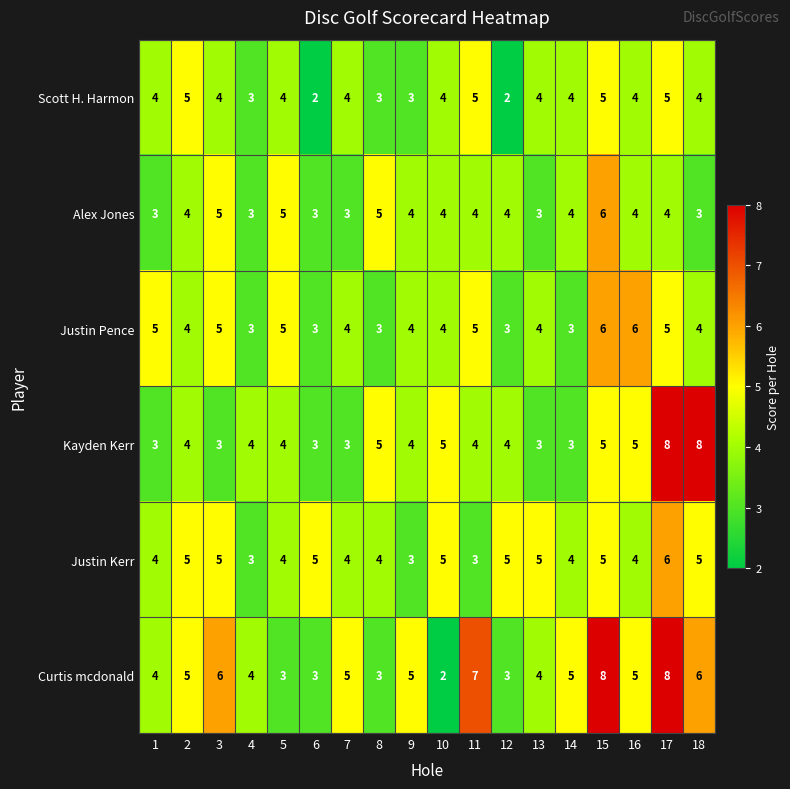

Count the Curtis mcdonald values in the range 3 to 6.

14